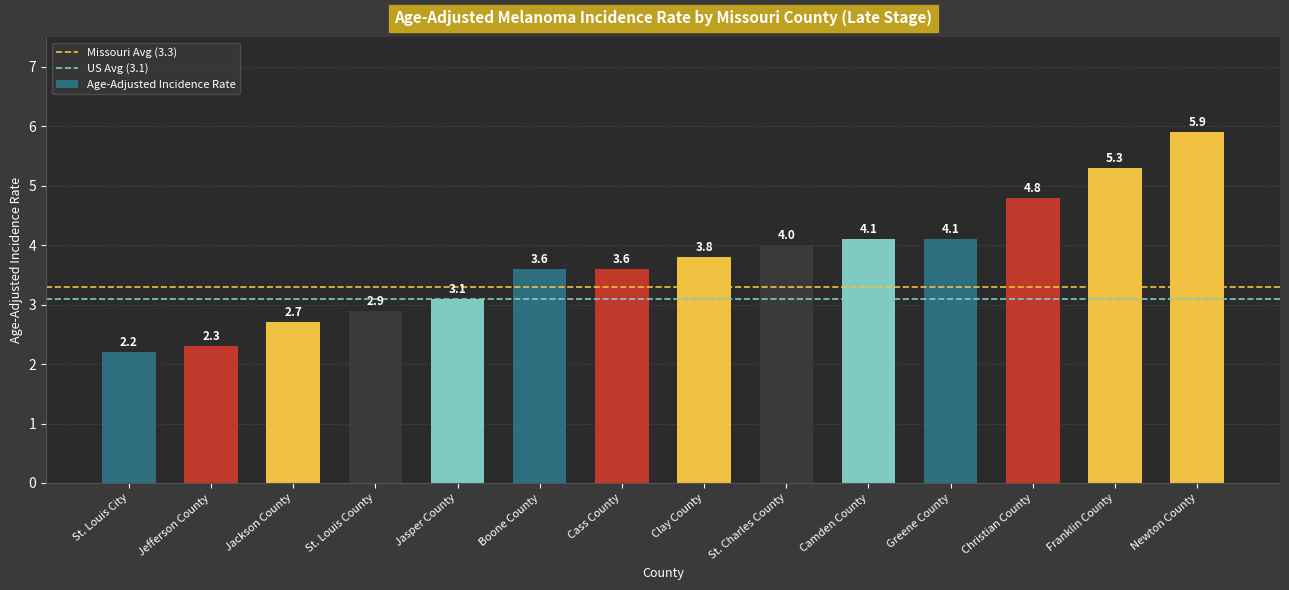

Which label corresponds to the largest value in the chart?

Newton County